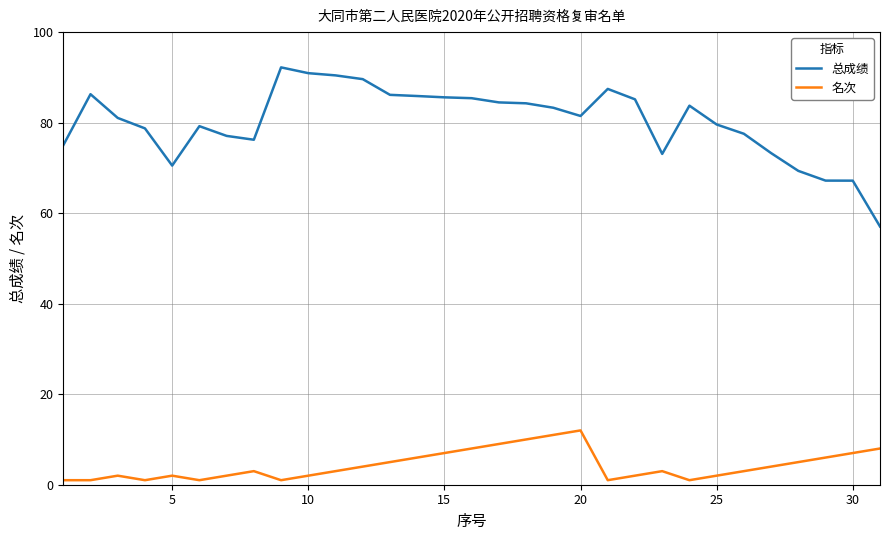

True or false: 总成绩 and 名次 cross at least once.

False